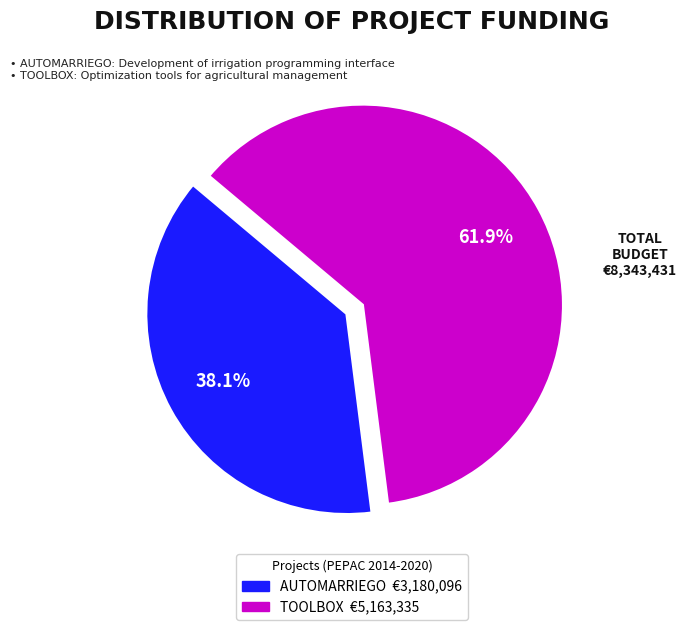

Is there any slice that represents more than half of the pie?

Yes